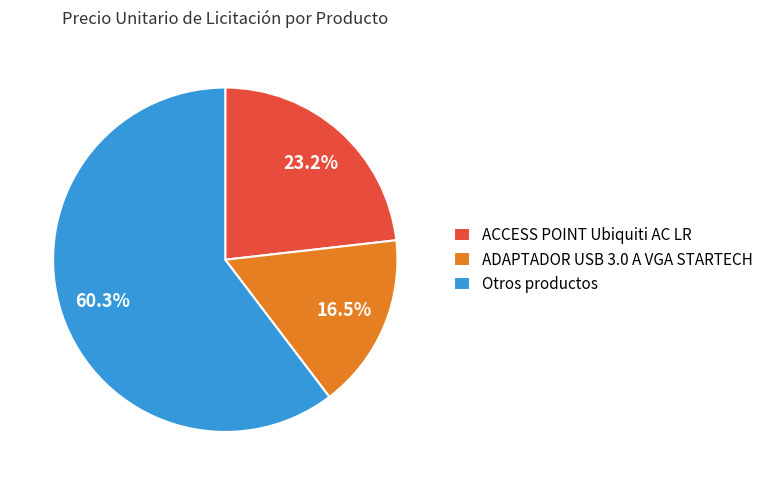

Is the sum of ADAPTADOR USB 3.0 A VGA STARTECH and ACCESS POINT Ubiquiti AC LR greater than half?

No